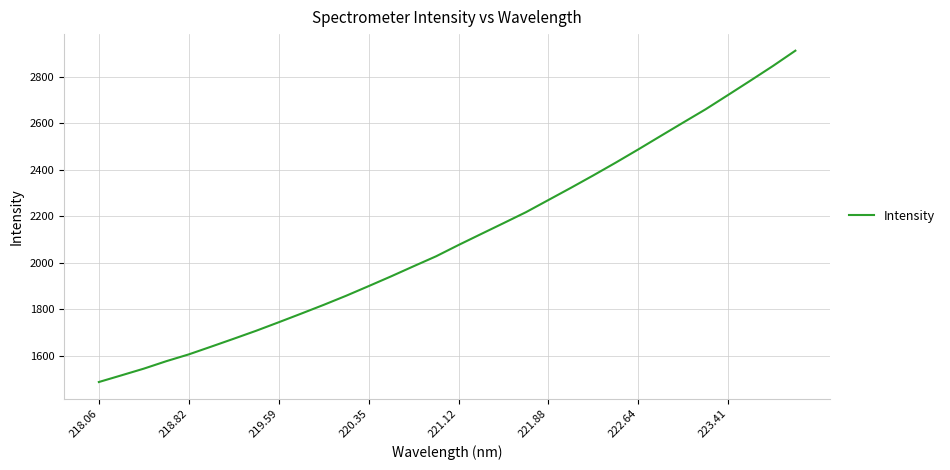

What is the smallest value displayed?

1488.0